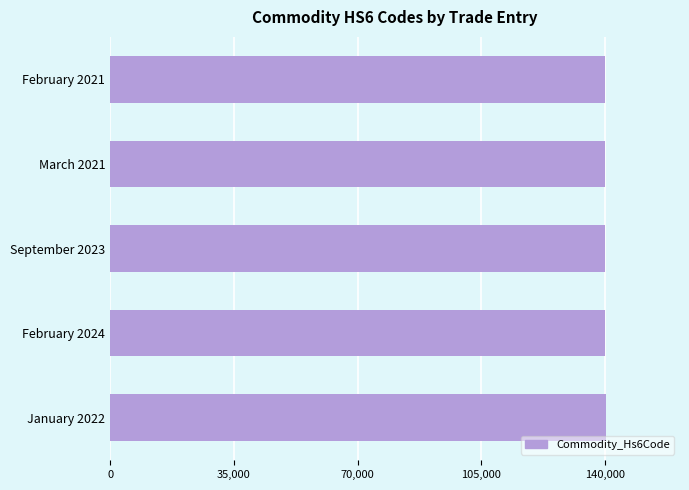

What is the ratio of the value at January 2022 to the value at March 2021?

1.0